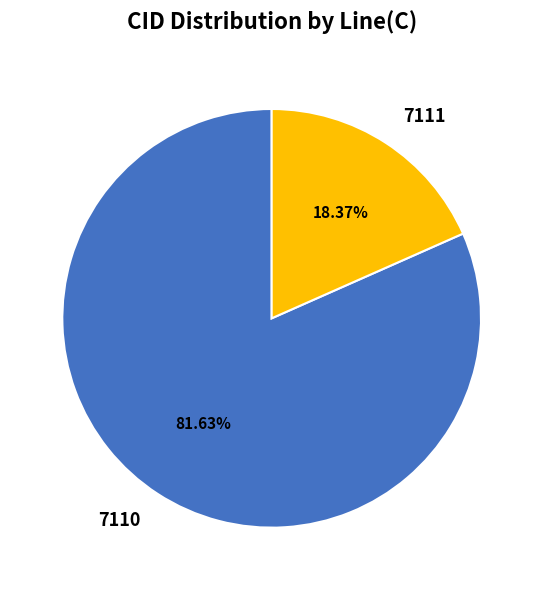

How much of the chart is everything except 7110?

18.4%